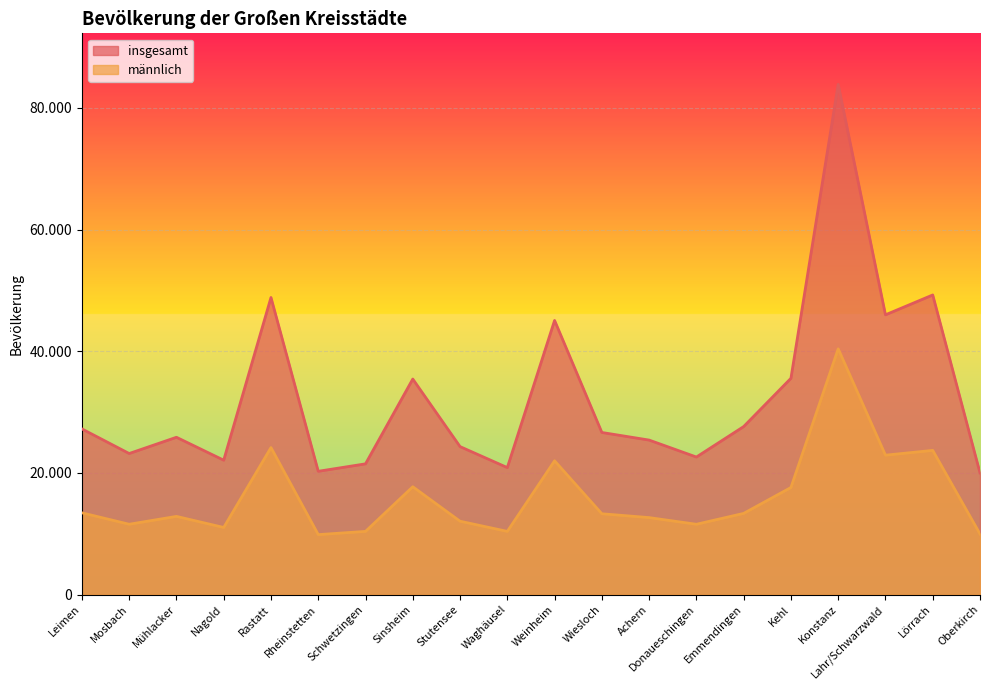

Reading right to left, transcribe all the data shown in this chart.

insgesamt: Oberkirch=20012	Lörrach=49257	Lahr/Schwarzwald=45993	Konstanz=83874	Kehl=35556	Emmendingen=27624	Donaueschingen=22615	Achern=25402	Wiesloch=26653	Weinheim=45068	Waghäusel=20880	Stutensee=24329	Sinsheim=35435	Schwetzingen=21495	Rheinstetten=20272	Rastatt=48838	Nagold=22097	Mühlacker=25864	Mosbach=23193	Leimen=27240
männlich: Oberkirch=9964	Lörrach=23708	Lahr/Schwarzwald=22921	Konstanz=40401	Kehl=17609	Emmendingen=13351	Donaueschingen=11564	Achern=12659	Wiesloch=13290	Weinheim=21996	Waghäusel=10392	Stutensee=12066	Sinsheim=17732	Schwetzingen=10393	Rheinstetten=9863	Rastatt=24171	Nagold=11039	Mühlacker=12859	Mosbach=11567	Leimen=13444